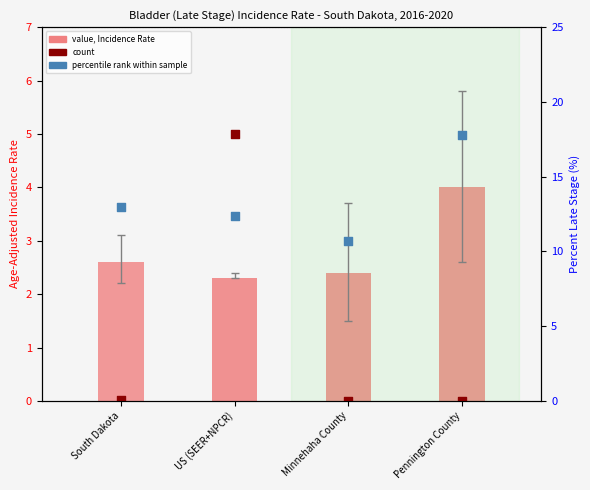

What are all the series names shown in the legend?

value, Incidence Rate, count, percentile rank within sample